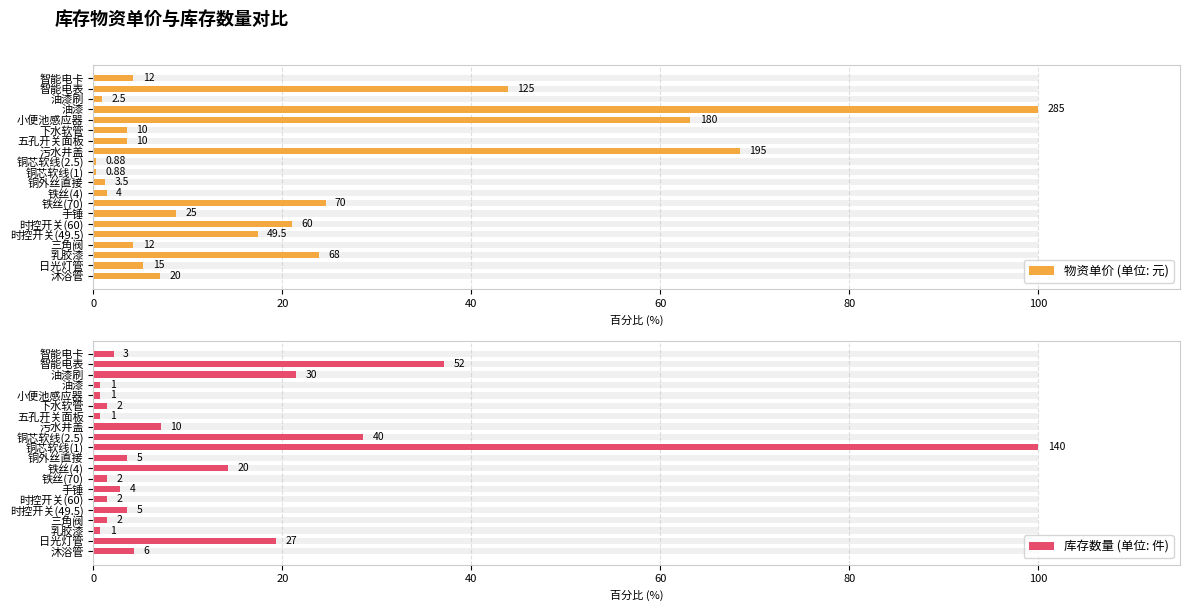

Which series has the largest total across all categories?

物资单价 (单位: 元)